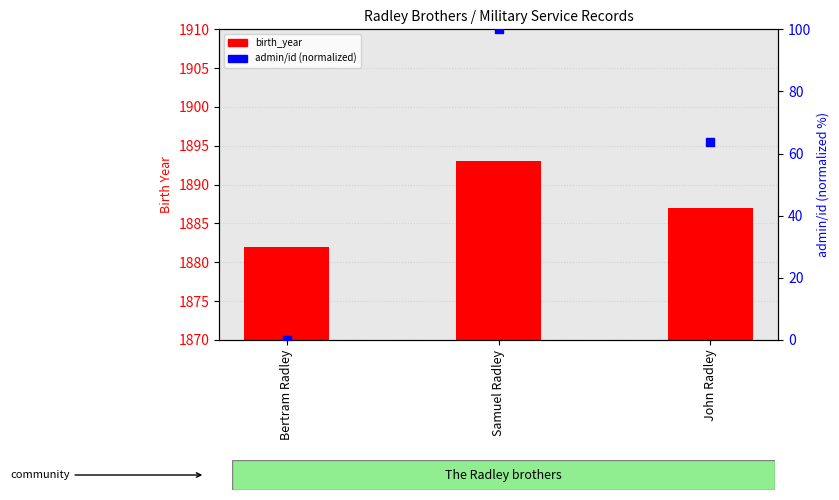

What are all the series names shown in the legend?

birth_year, admin/id (normalized)